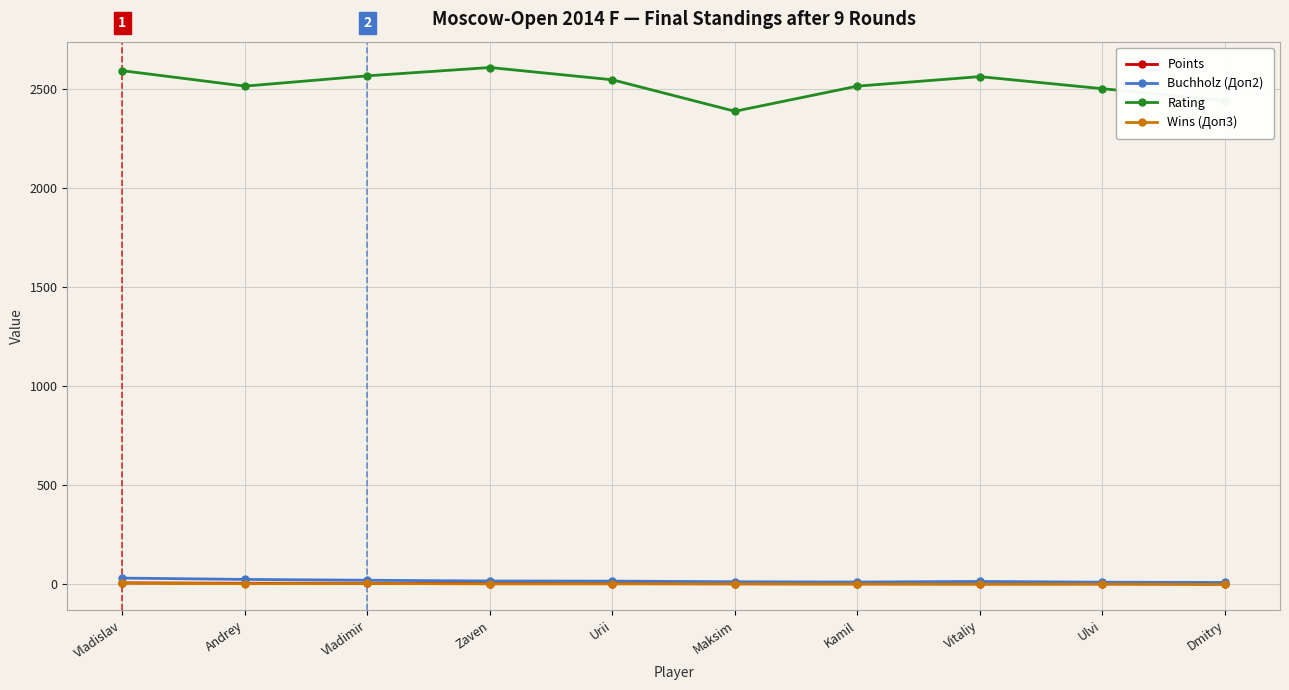

How many interior local valleys does the Rating series have?

2